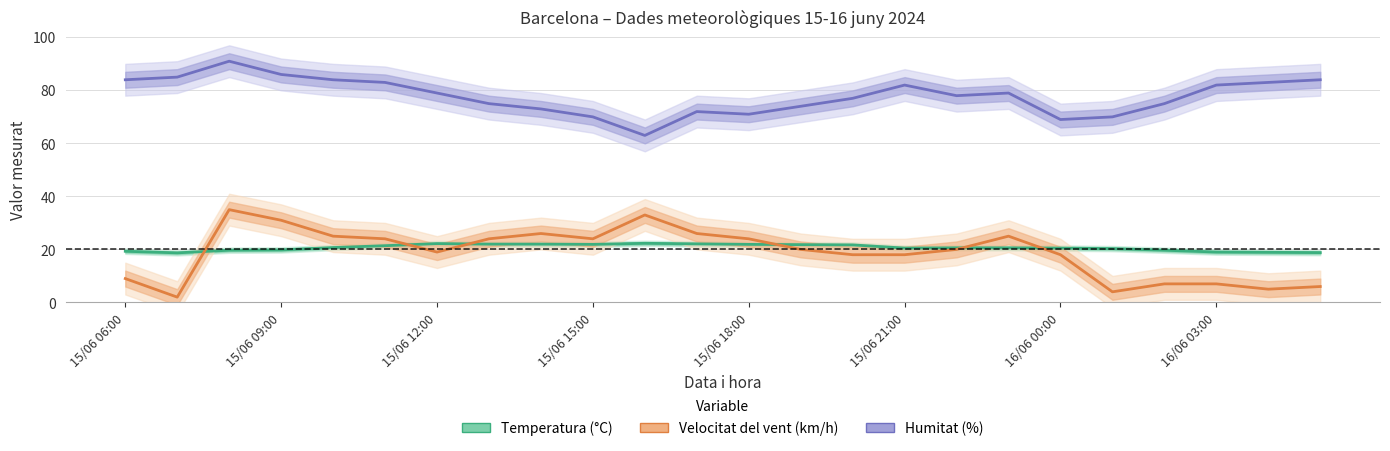

How many data points in Temperatura (°C) are above 20?

16